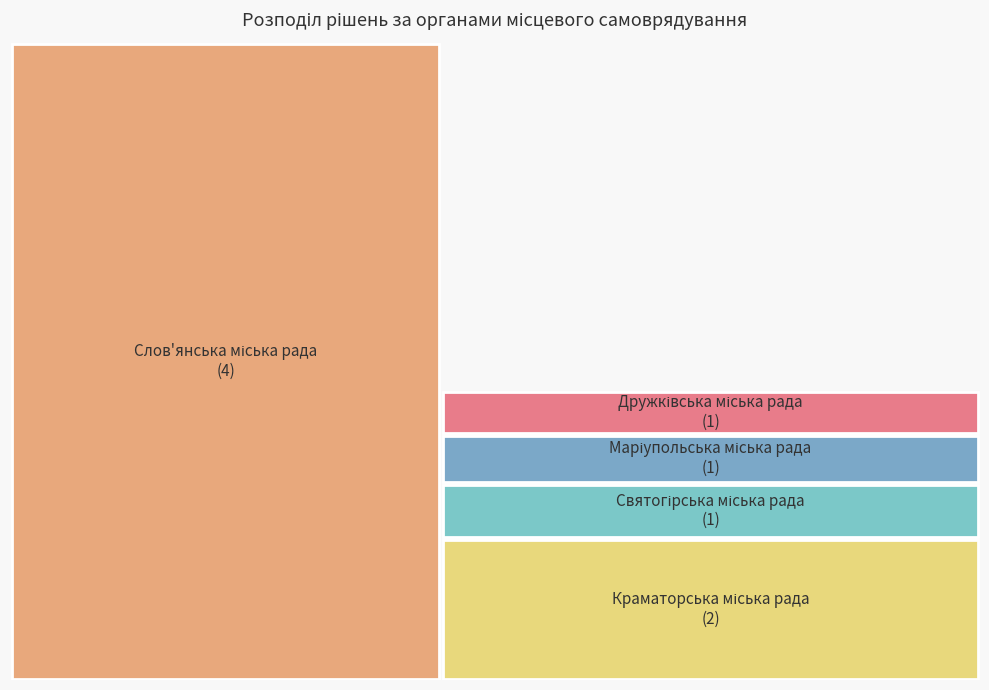

Count the number of slices in the pie.

5